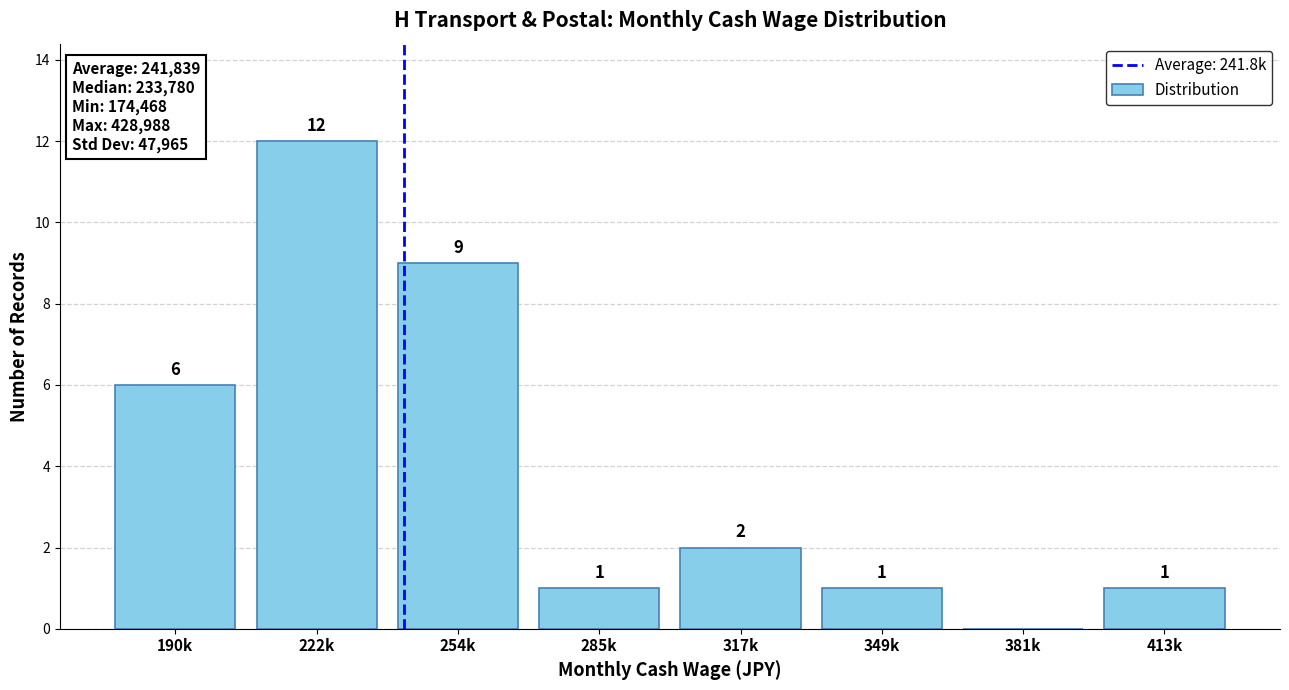

Reading left to right, transcribe all the data shown in this chart.

190k=6	222k=12	254k=9	285k=1	317k=2	349k=1	381k=0	413k=1